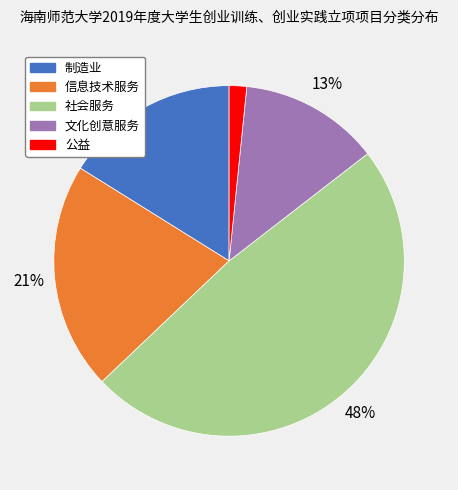

Is the sum of 社会服务 and 信息技术服务 greater than half?

Yes